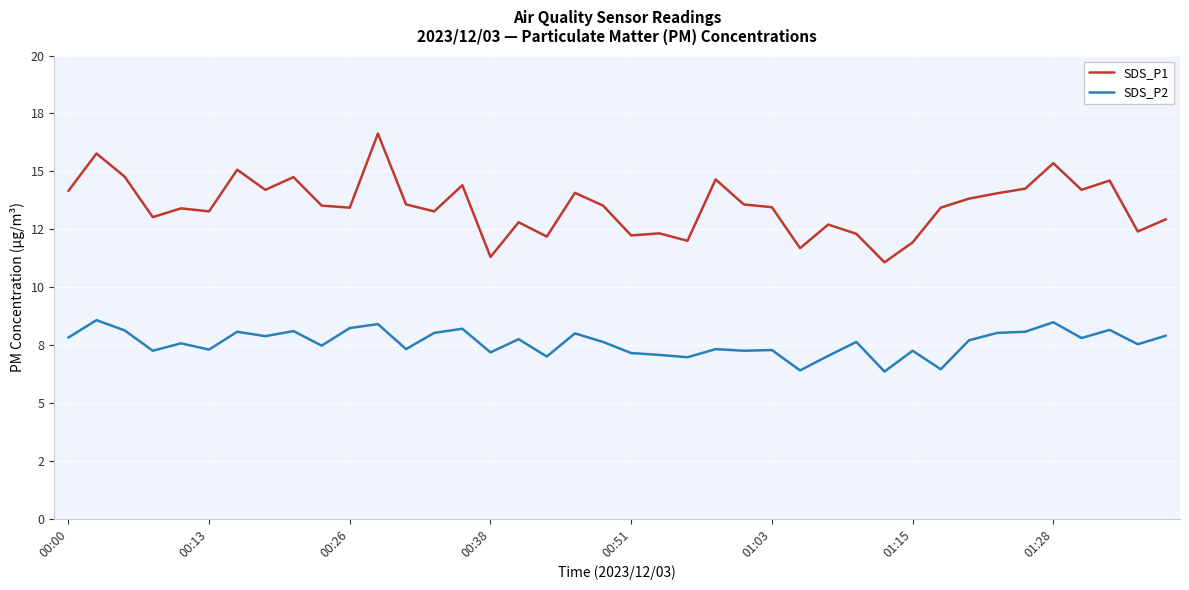

What are all the series names shown in the legend?

SDS_P1, SDS_P2